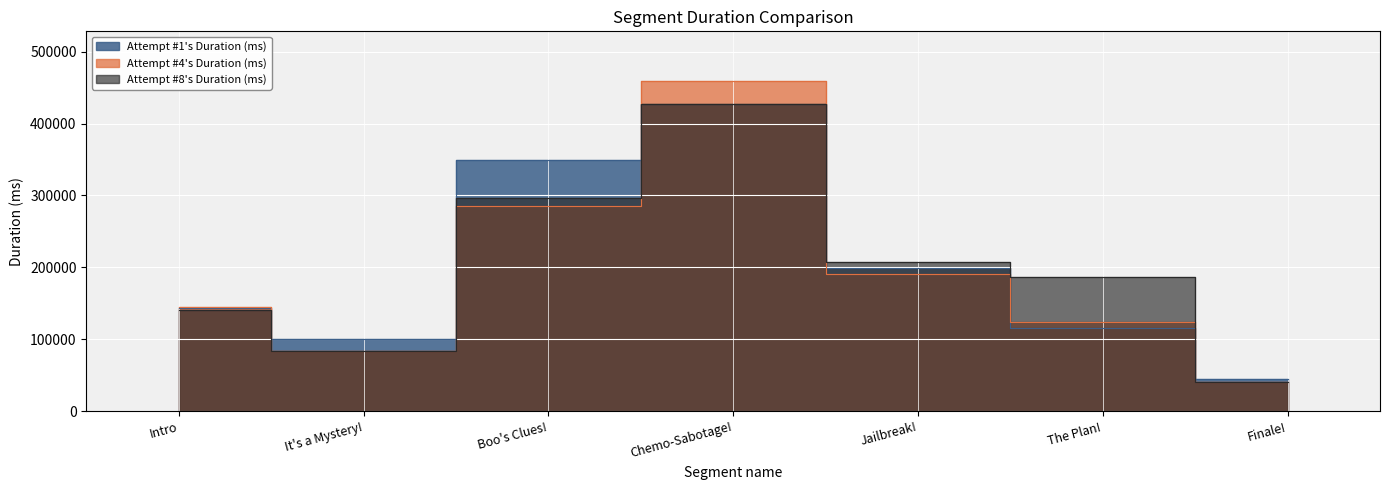

True or false: Attempt #8's Duration (ms) has more than 1 points higher than both neighbors.

False